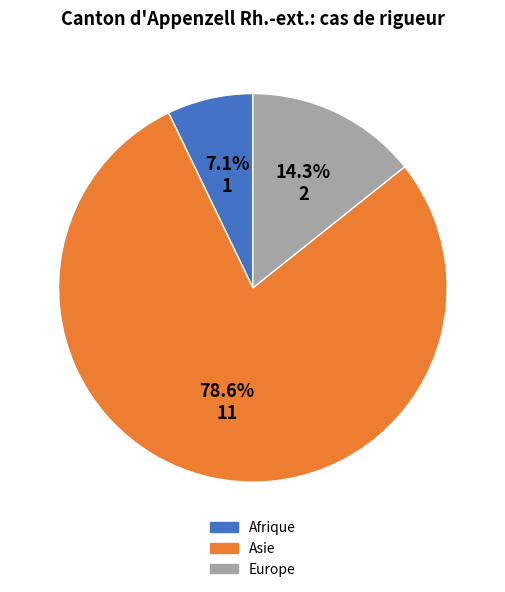

What is the total percentage of Afrique and Europe?

21.4%